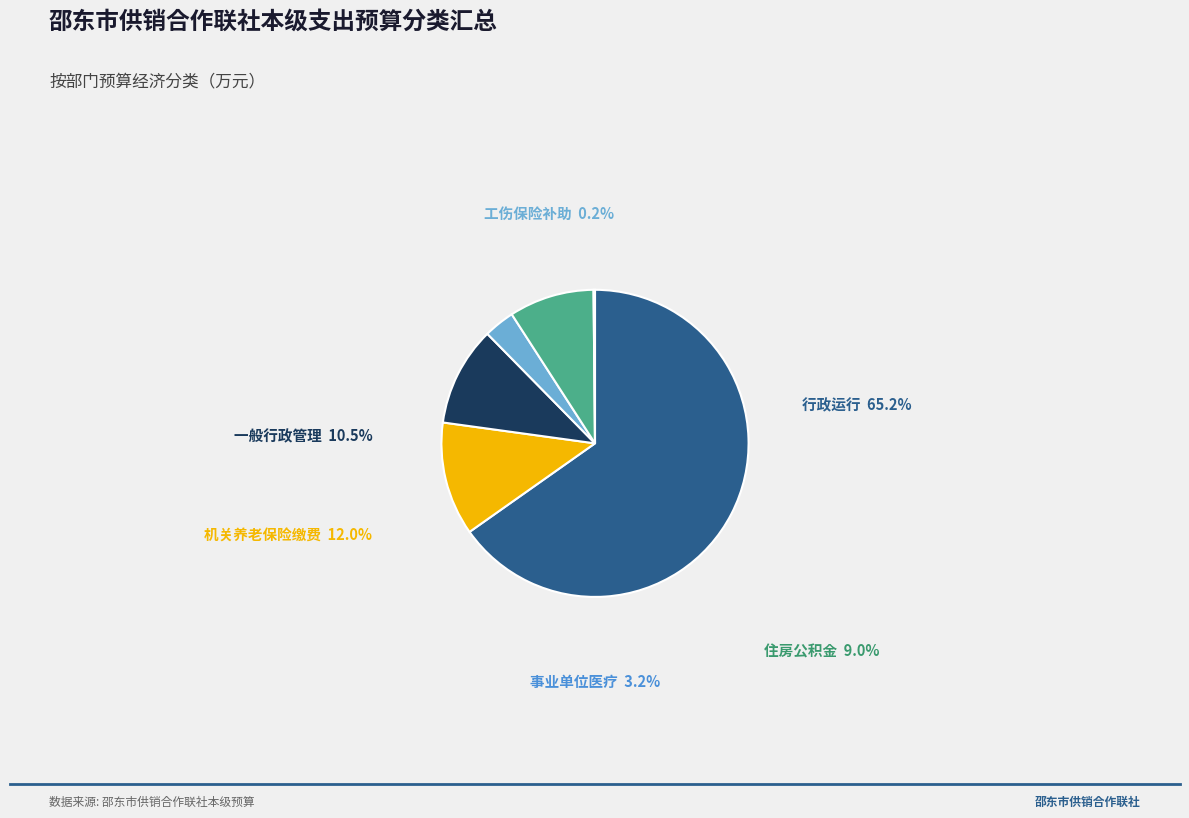

Is there a majority slice in this chart?

Yes